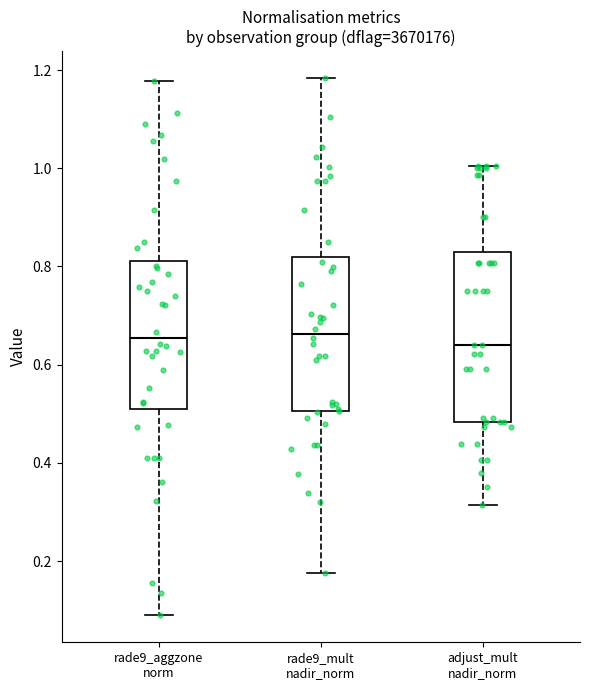

Reading left to right, read every box against the y-axis: the position of its median line, the range the box covers, and the ends of its whiskers. The values are not printed on the chart, so give them approximately, as read against the axis.

rade9_aggzone norm: median 0.66, box 0.52 to 0.82, whiskers 0.08 to 1.18
rade9_mult nadir_norm: median 0.66, box 0.50 to 0.82, whiskers 0.18 to 1.18
adjust_mult nadir_norm: median 0.64, box 0.48 to 0.84, whiskers 0.32 to 1.00